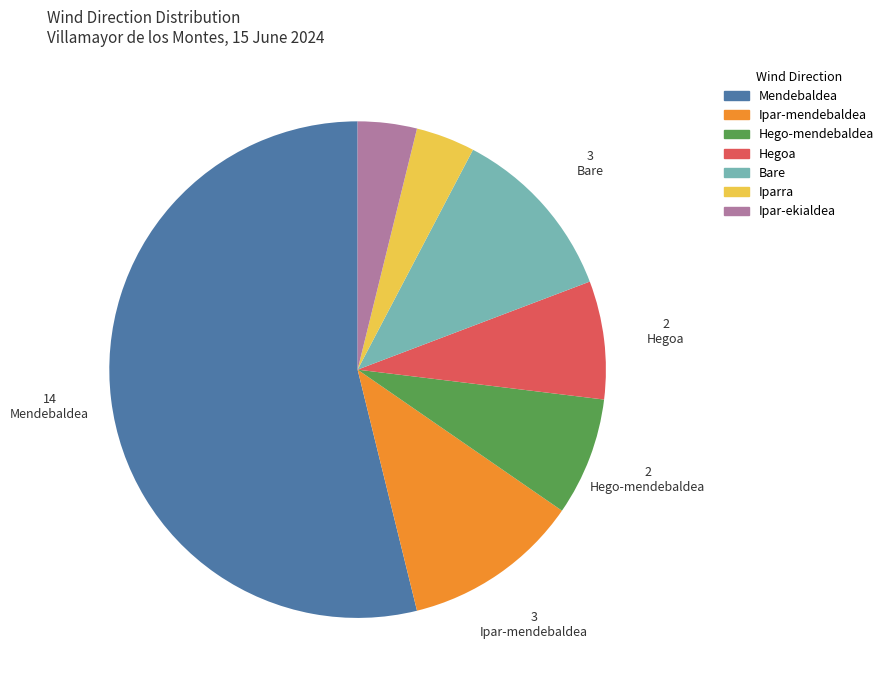

What is the ratio of the value at Bare to the value at Hego-mendebaldea?

1.5